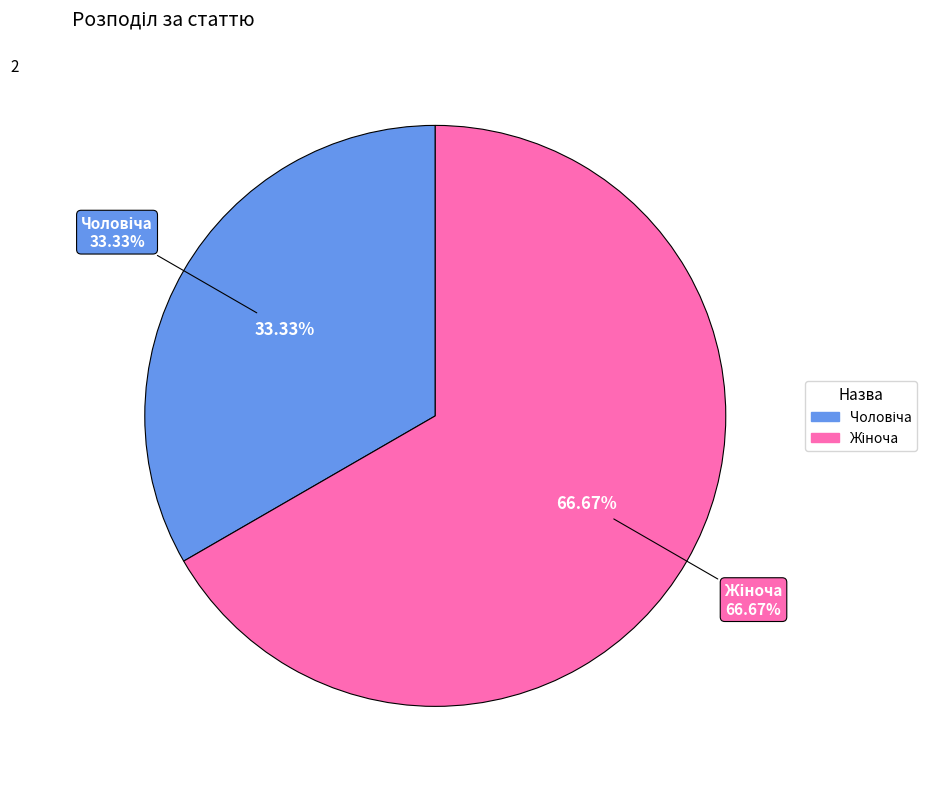

Which category has the smallest portion of the pie?

Чоловіча